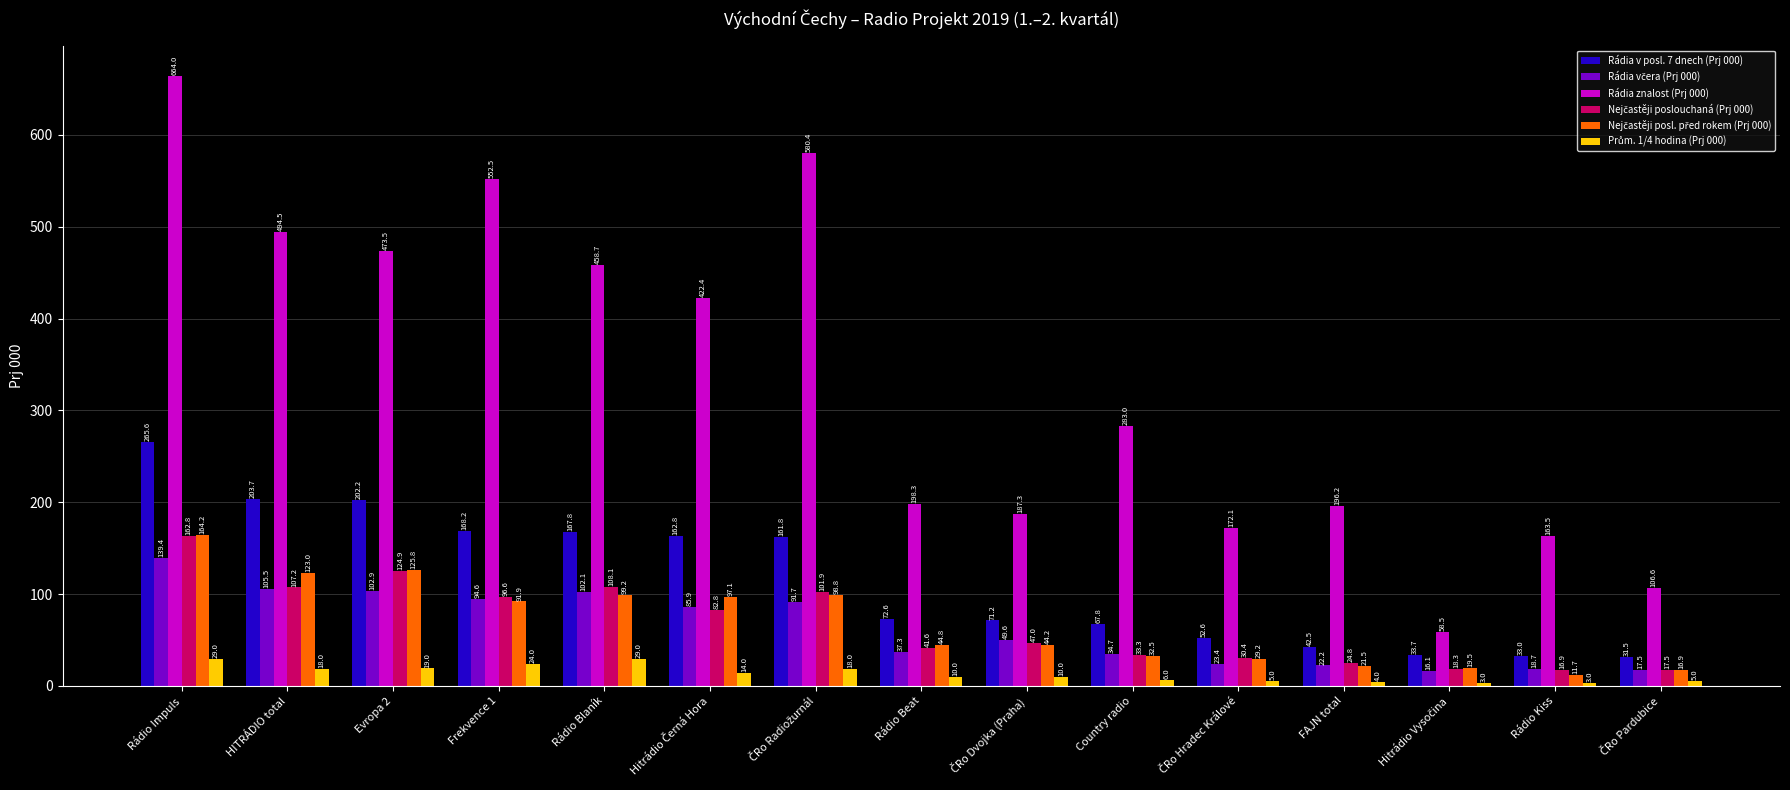

At which label does Rádia v posl. 7 dnech (Prj 000) first exceed 72?

Rádio Impuls